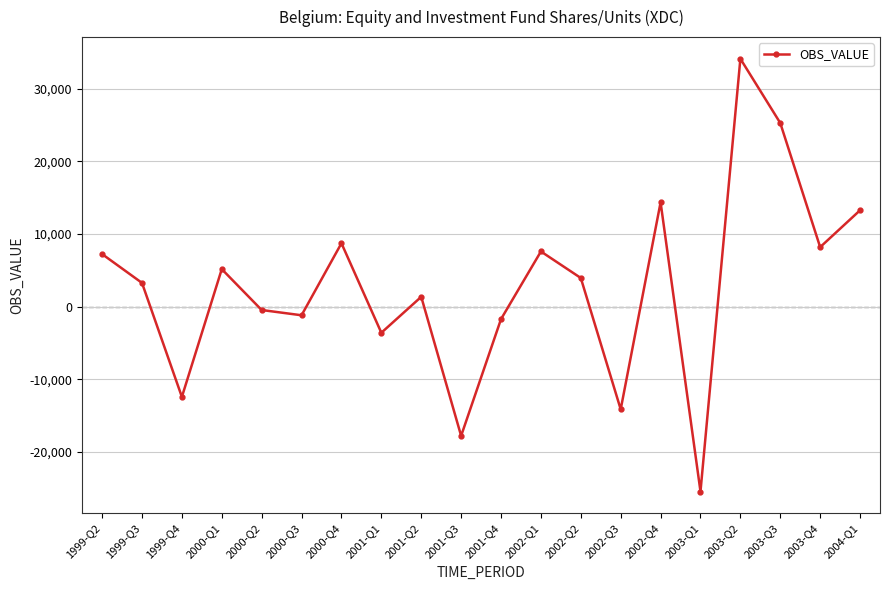

How many interior local peaks (higher than both neighbors) does the data have?

6